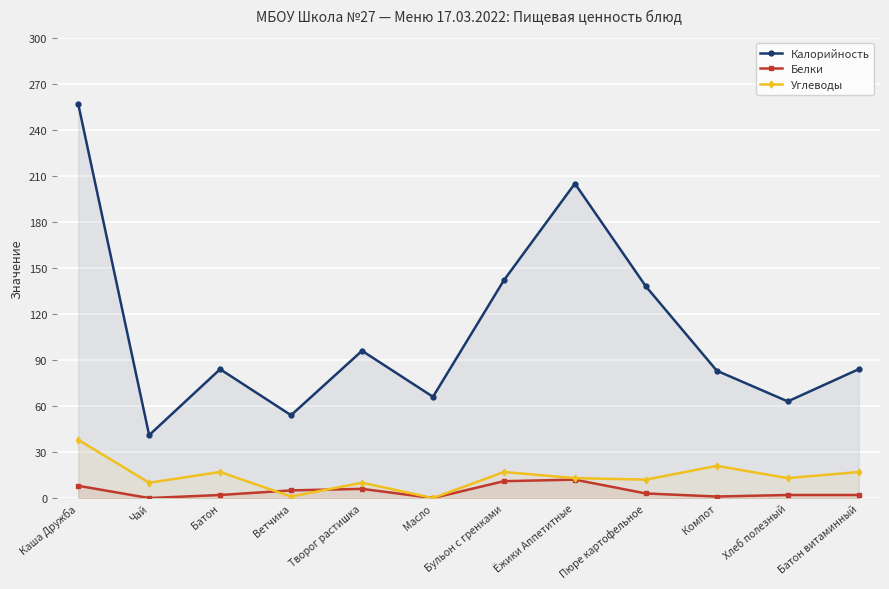

True or false: Углеводы and Калорийность cross at least once.

False